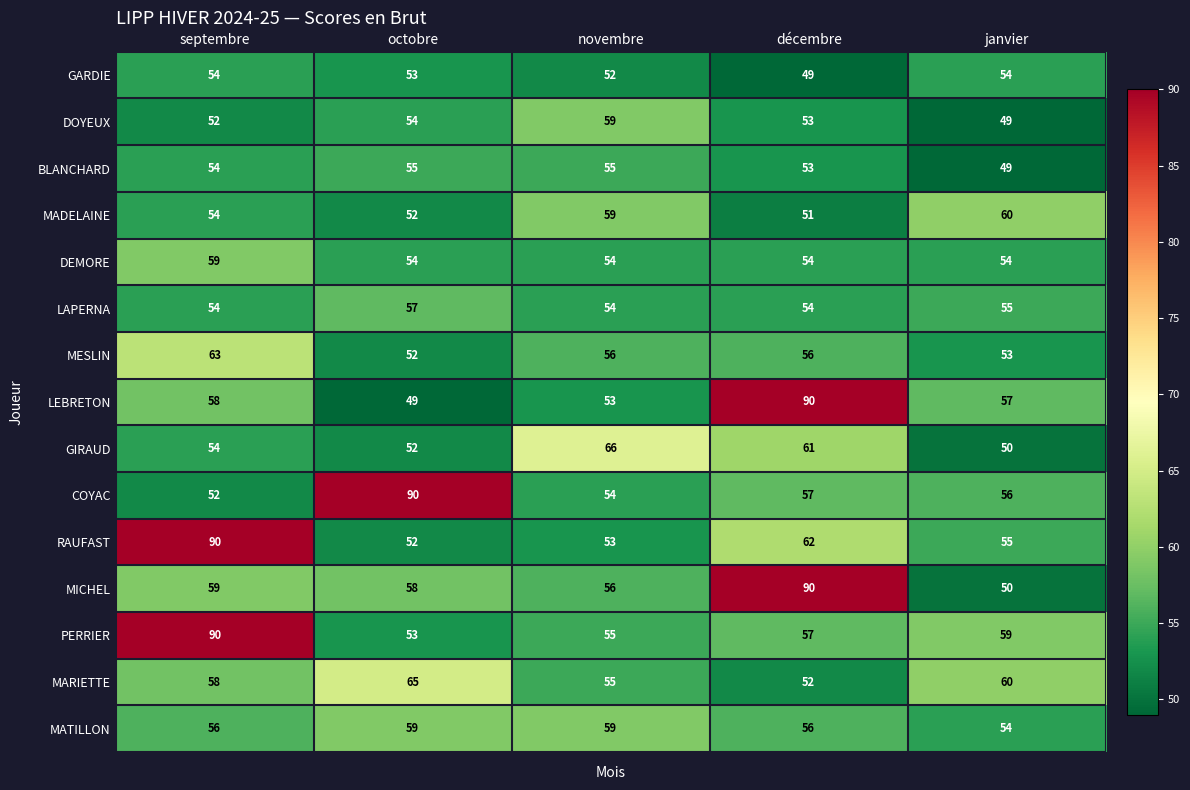

How many distinct data groups are displayed?

15